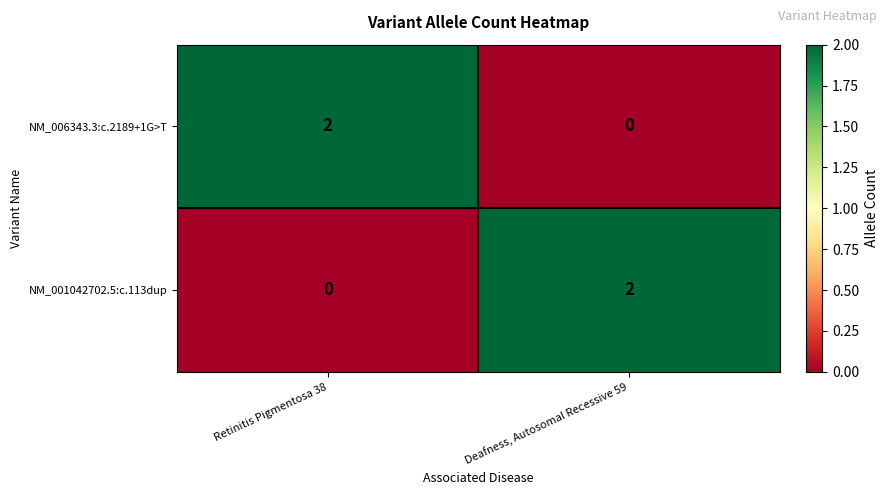

How many series are shown in this chart?

2